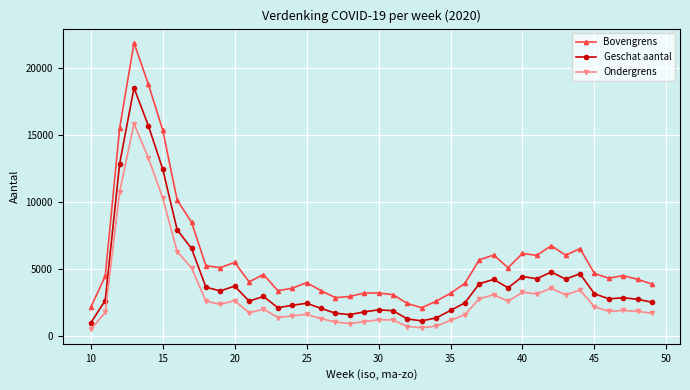

How many distinct data groups are displayed?

3